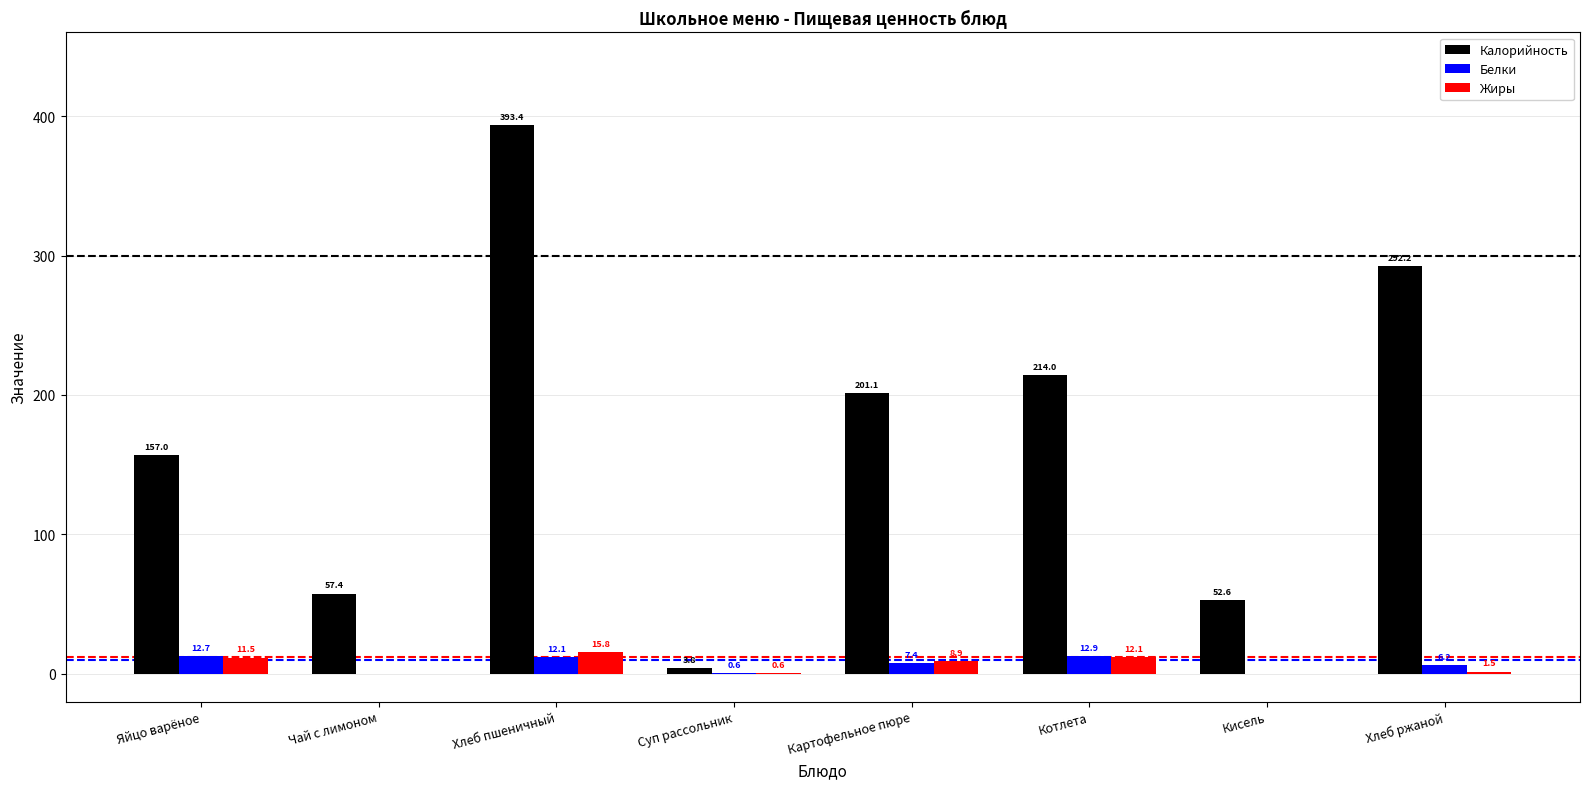

At which category is the sum across all series the highest?

Хлеб пшеничный